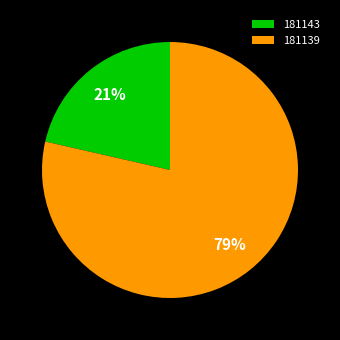

To the nearest percent, what portion does 181139 represent?

79%